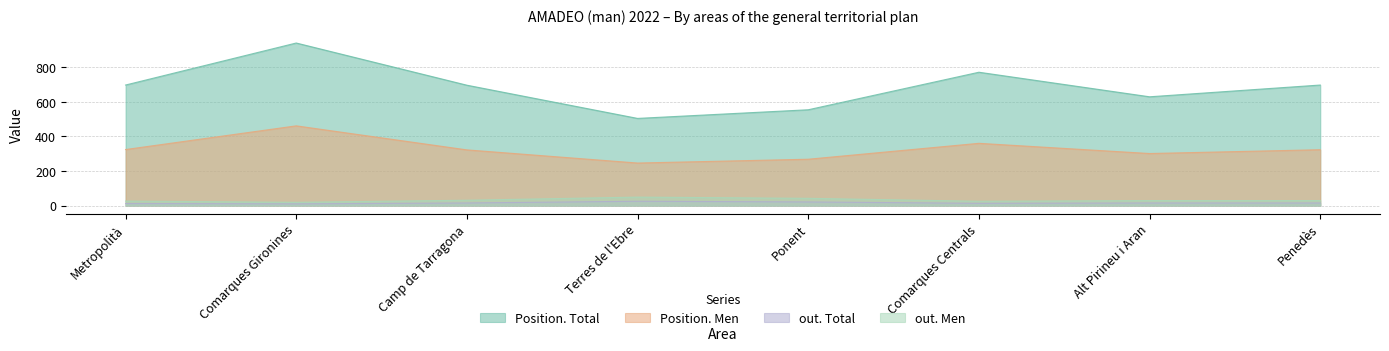

True or false: Position. Men has a value of 268 at Ponent.

True